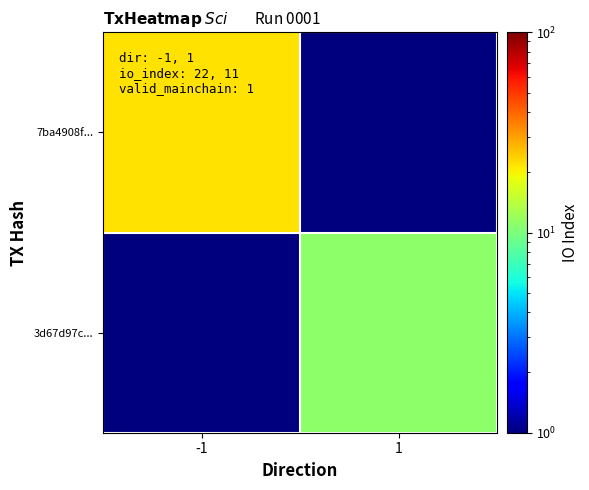

Reading left to right, transcribe all the data shown in this chart.

7ba4908f...: -1=22.0	1=0.5
3d67d97c...: -1=0.5	1=11.0